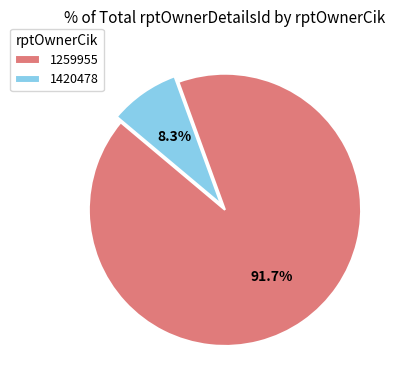

Count the number of slices in the pie.

2